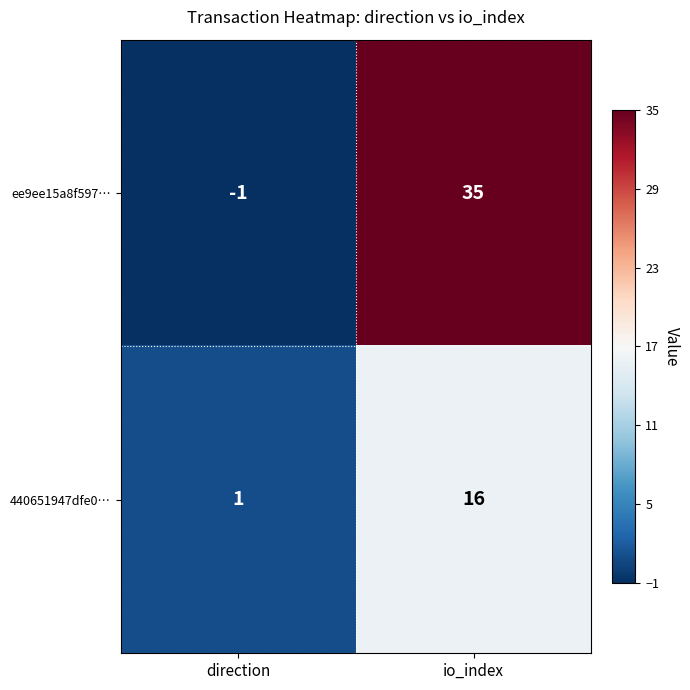

The value of ee9ee15a8f597… at io_index is 46. True or false?

False